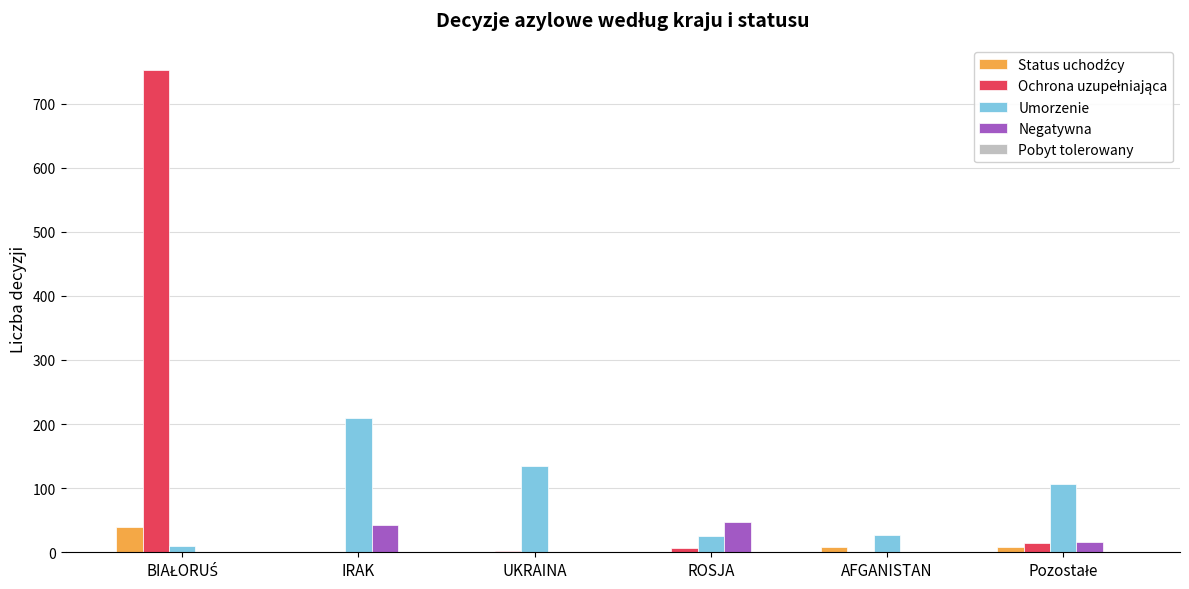

What is the sum of all Umorzenie values?

512